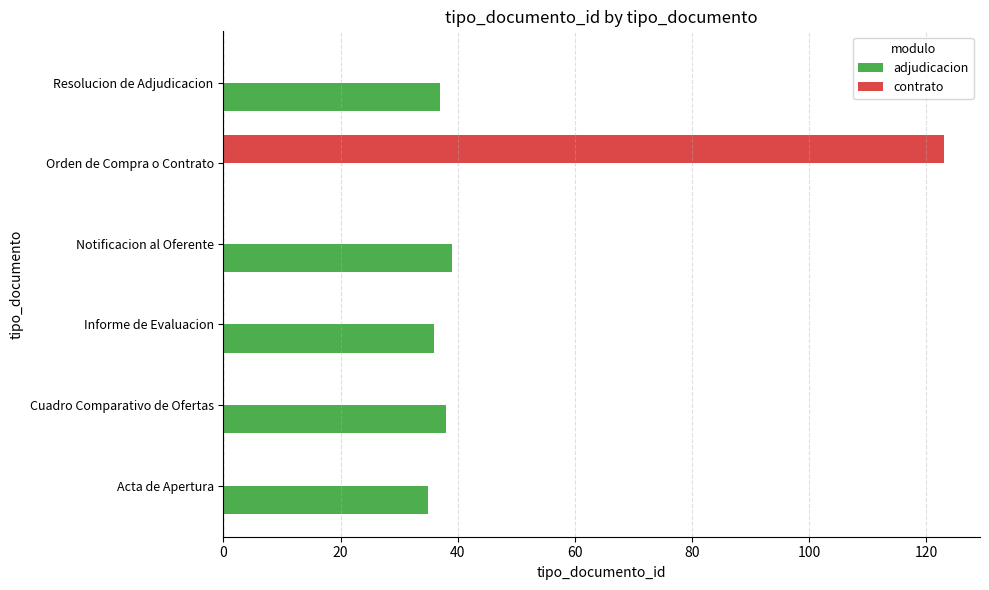

The value of contrato at Acta de Apertura is 86. True or false?

False